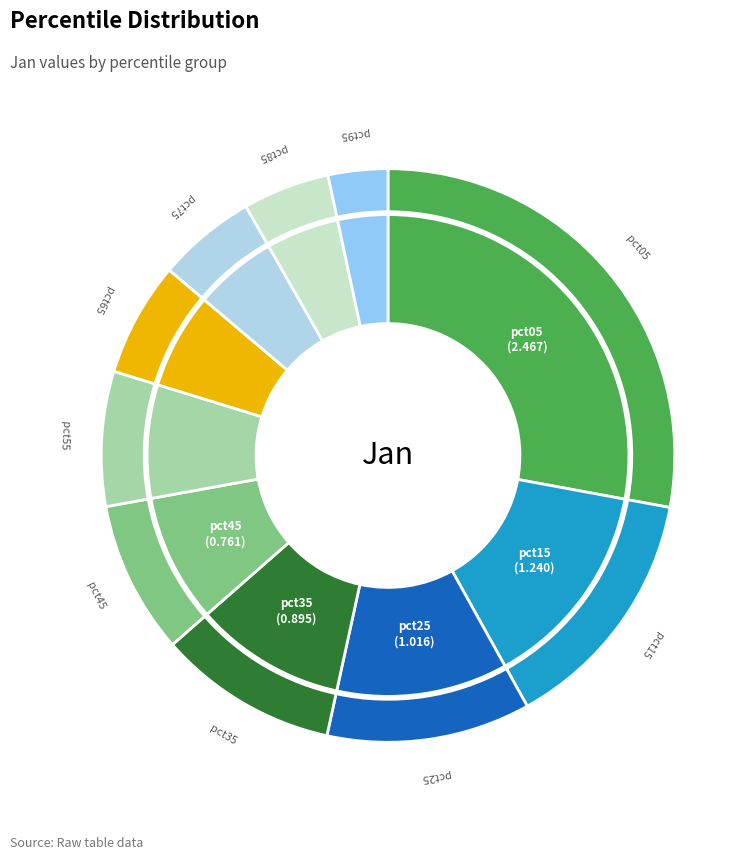

Is there any slice that represents more than half of the pie?

No